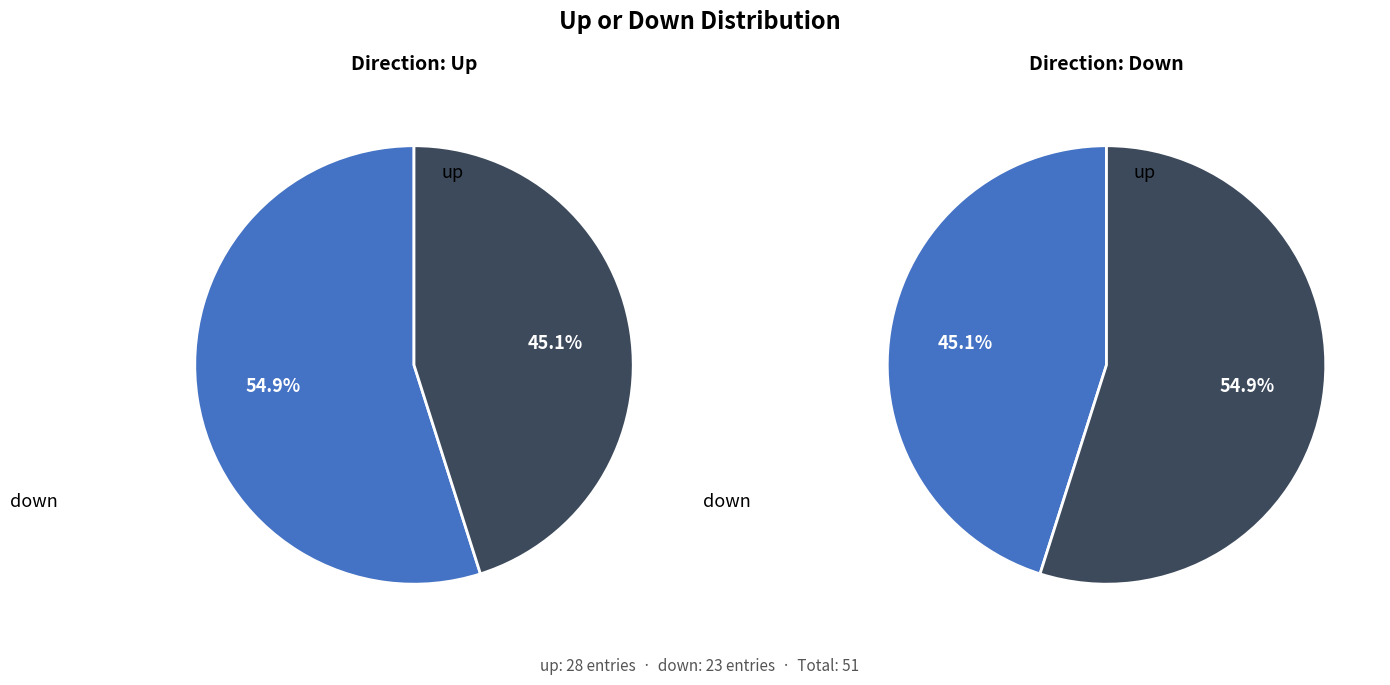

Is it true that up is 55% of the pie?

True